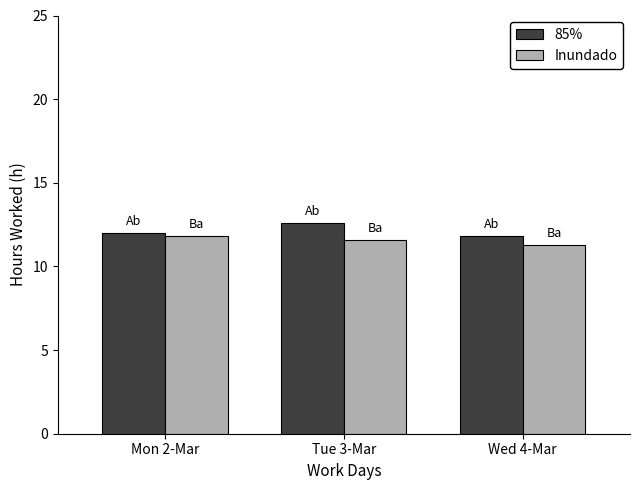

Reading left to right, transcribe all the data shown in this chart.

85%: 12.0	12.6	11.8
Inundado: 11.8	11.6	11.3